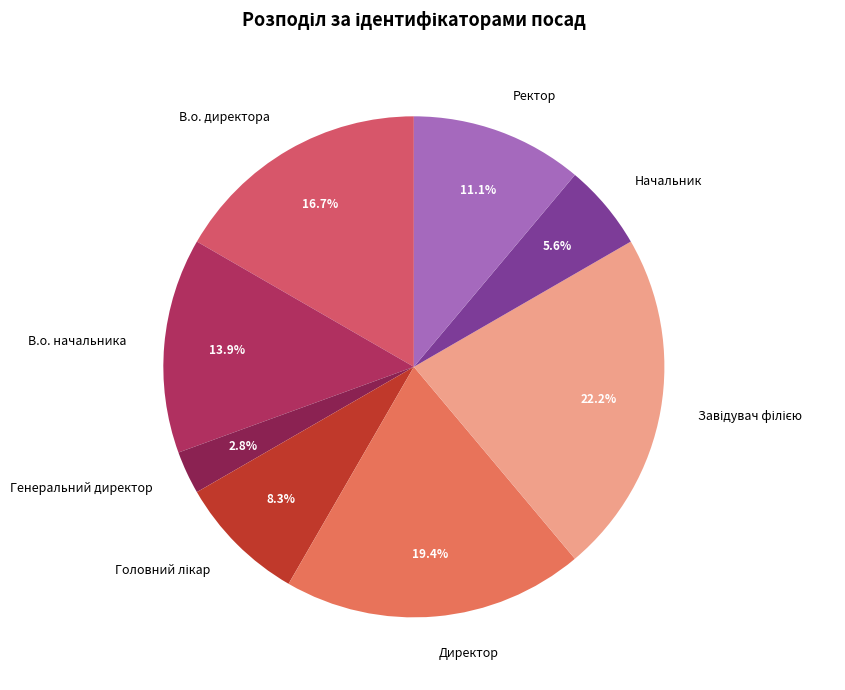

Which category has the smallest portion of the pie?

Генеральний директор